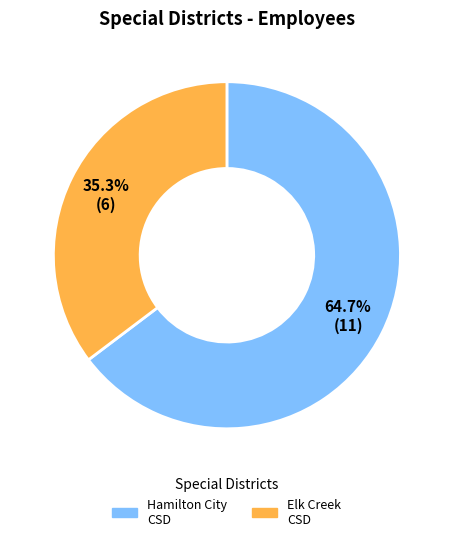

Does any single category account for the majority?

Yes